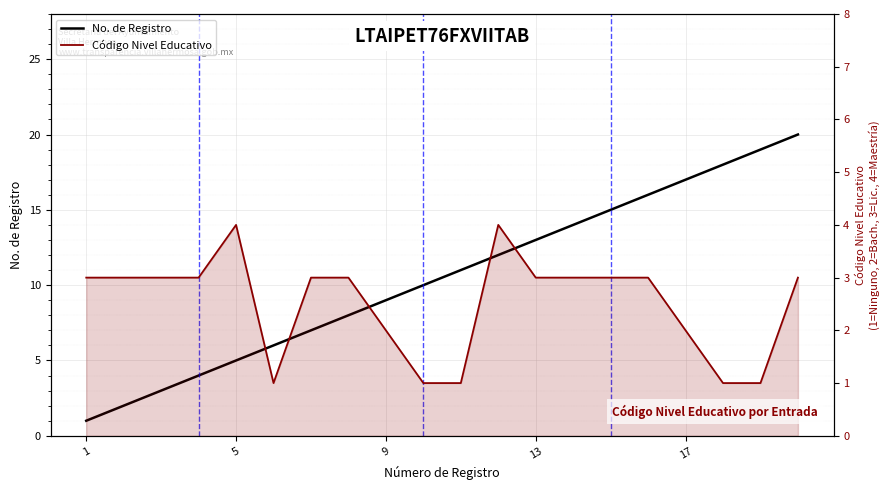

What are all the series names shown in the legend?

No. de Registro, Código Nivel Educativo